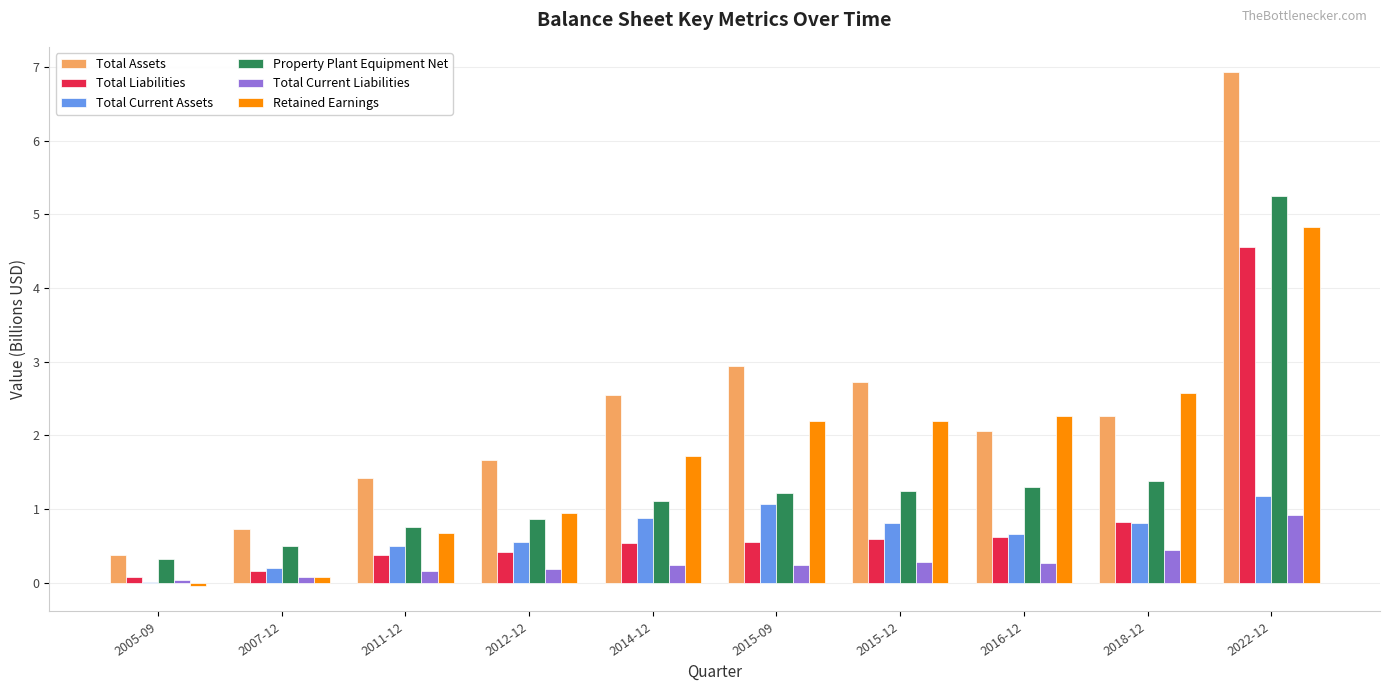

What is the maximum value shown in the chart?

6.9